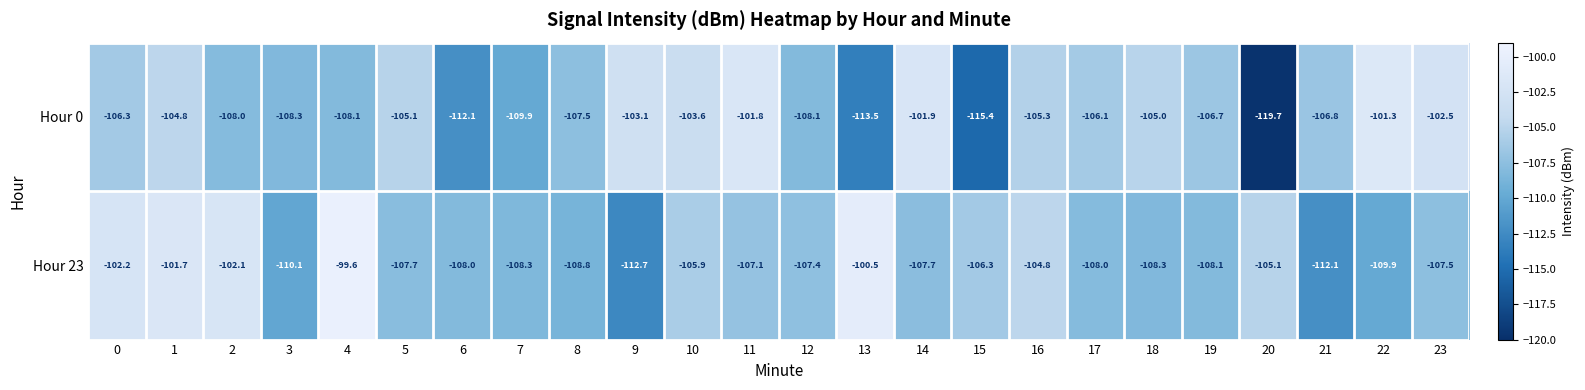

Which series has the widest spread of values?

Hour 0